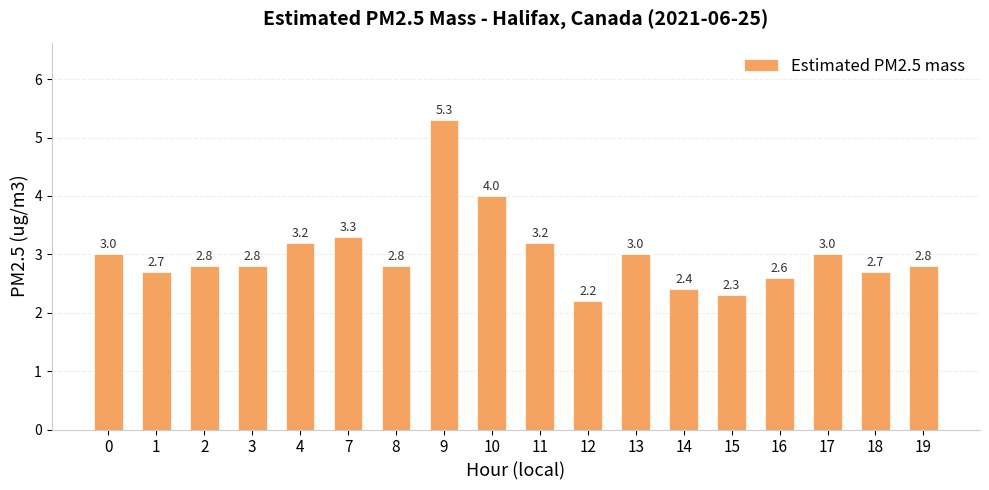

What is the minimum value shown in the chart?

2.2